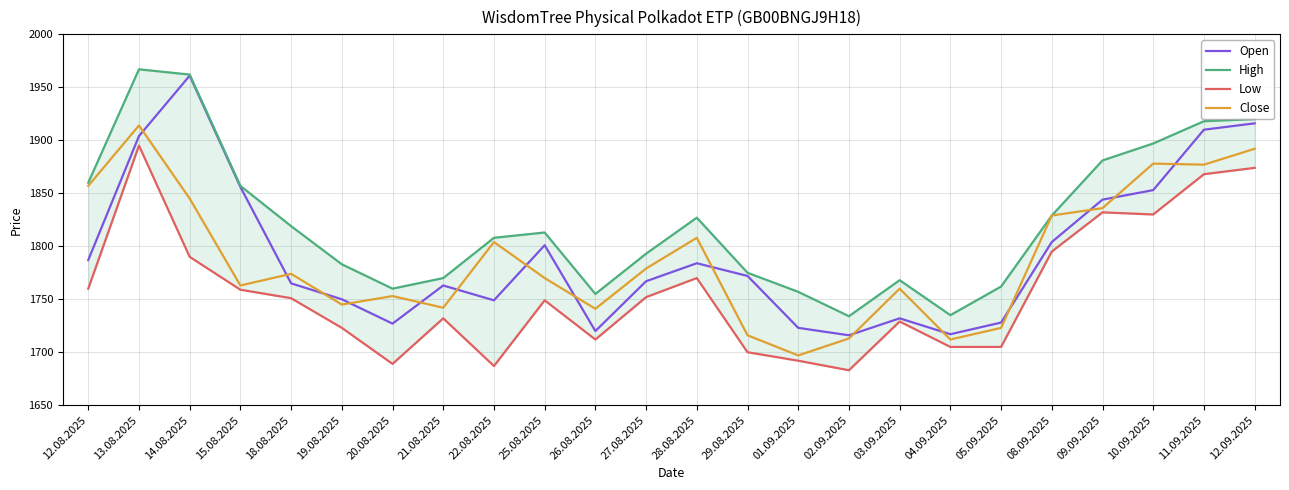

Which has a higher value, 14.08.2025 or 09.09.2025?

14.08.2025